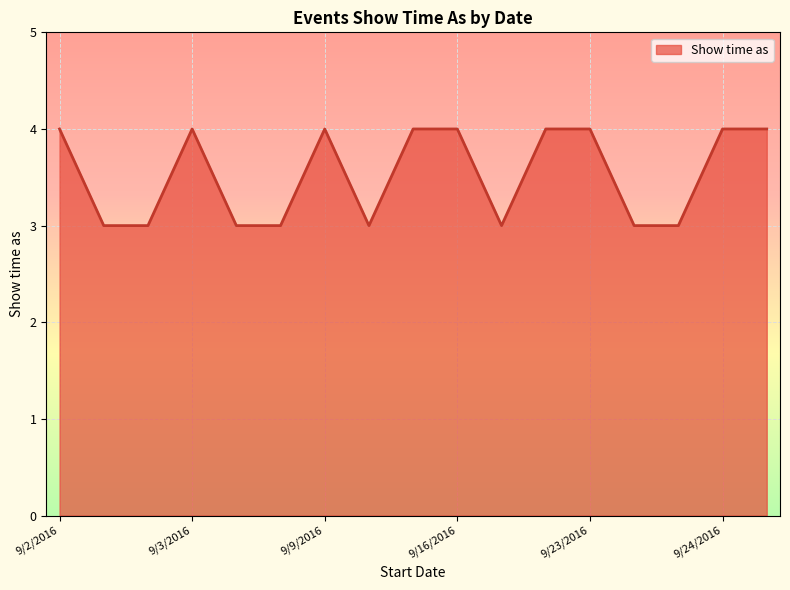

What is the greatest value displayed?

4